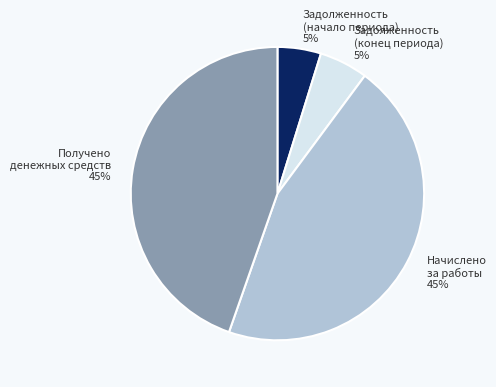

To the nearest percent, what portion does Задолженность (конец периода) represent?

5%